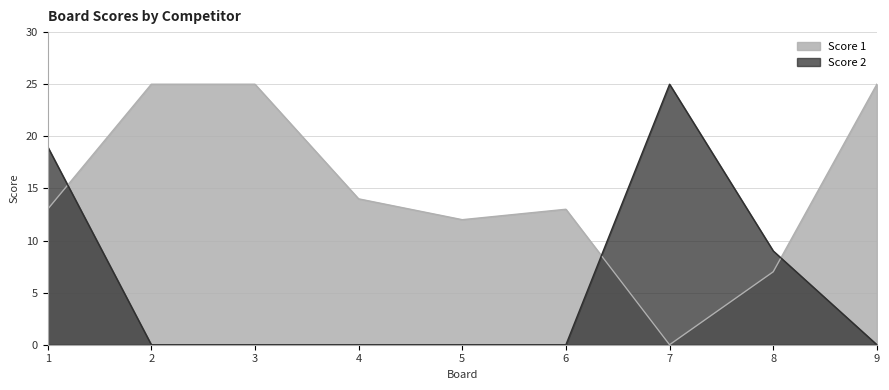

True or false: Score 1 has more than 1 points higher than both neighbors.

False